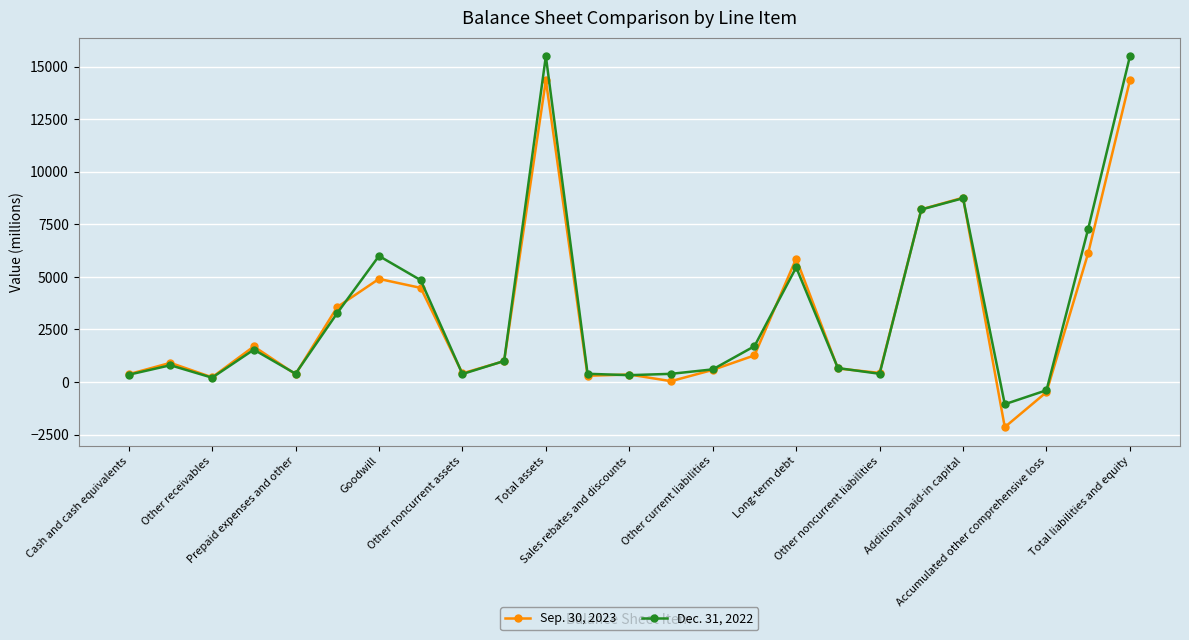

At how many categories does at least one series exceed 4089?

8